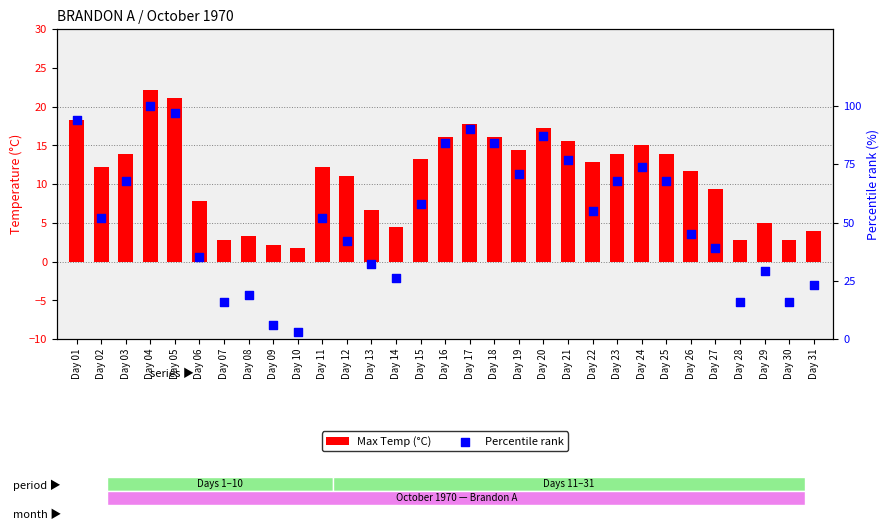

What are all the series names shown in the legend?

Max Temp (°C), Percentile rank